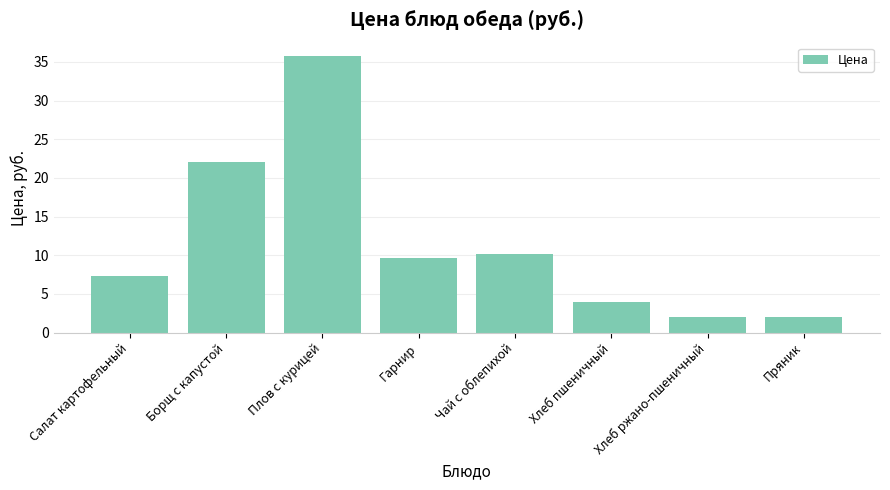

What is the label of the 5th bar from the right?

Гарнир